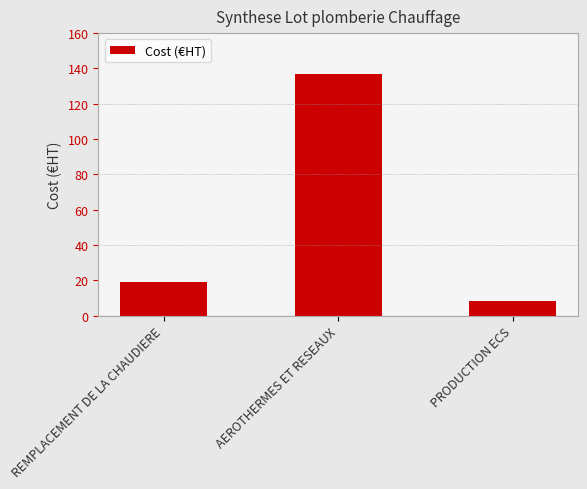

Reading left to right, transcribe all the data shown in this chart.

REMPLACEMENT DE LA CHAUDIERE=19	AEROTHERMES ET RESEAUX=137	PRODUCTION ECS=8